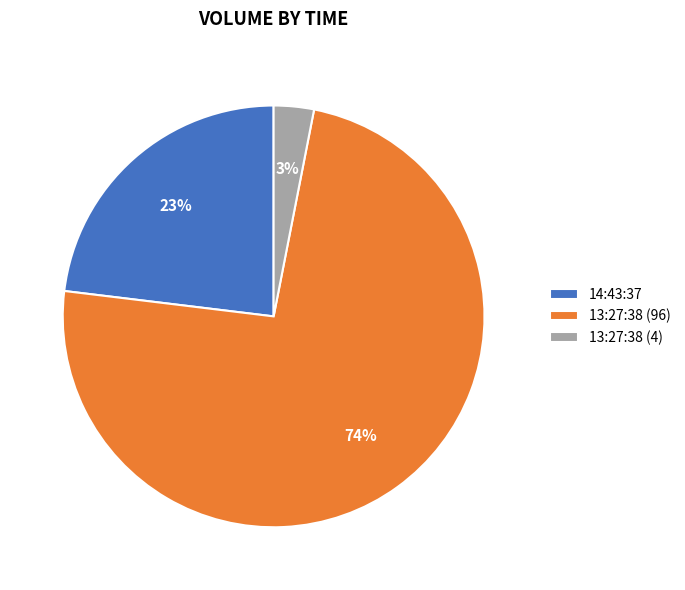

To the nearest percent, what percentage of the pie is 13:27:38 (96)?

74%